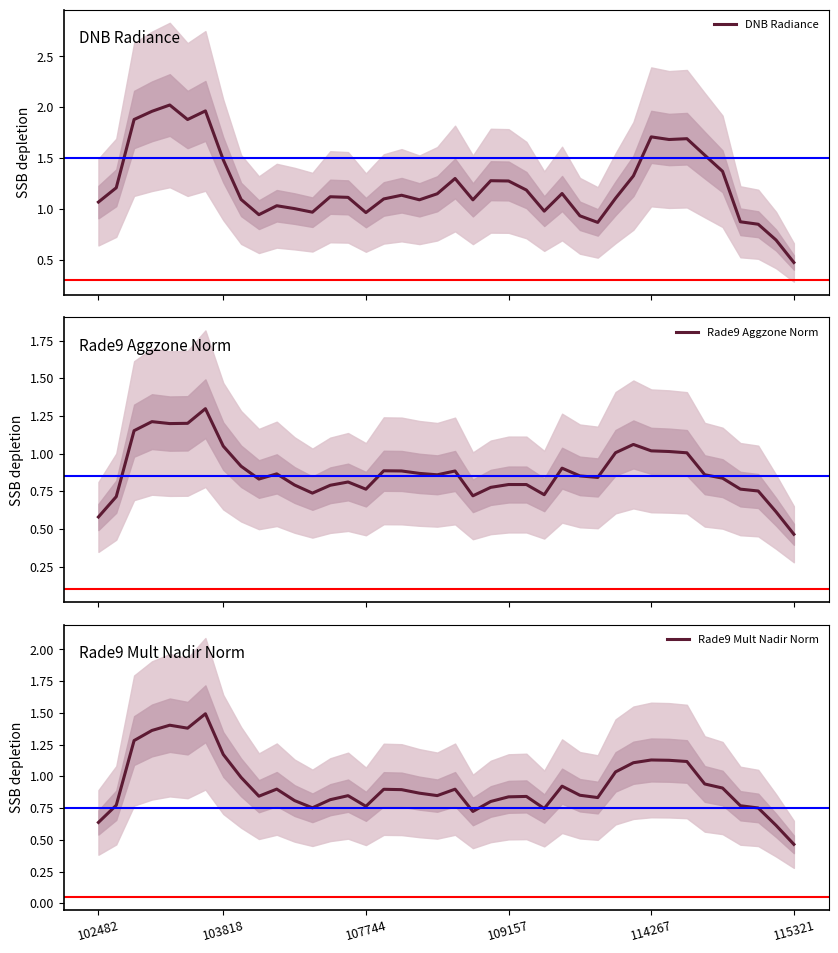

At 34, list the series in order from smallest to largest.

Rade9 Aggzone Norm, Rade9 Mult Nadir Norm, DNB Radiance